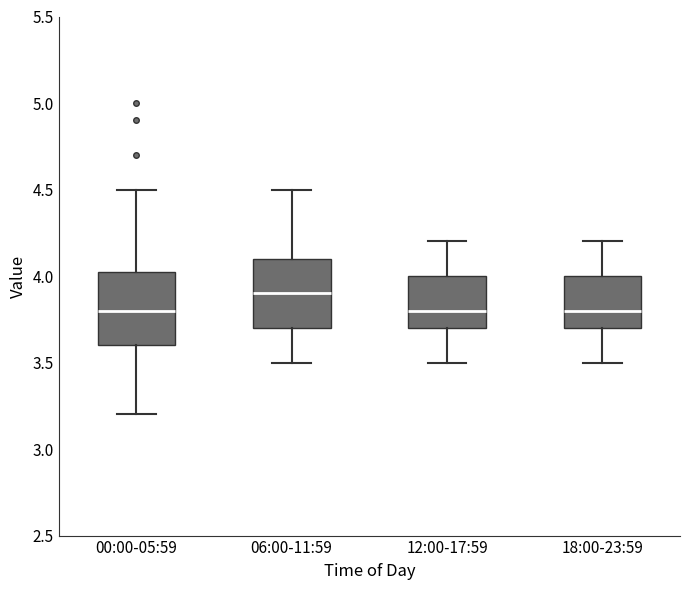

Reading left to right, transcribe this box plot: for each box, give where its median line is, the range the box spans, and where its two whiskers end, as read against the y-axis. The values are not printed on the chart, so give them approximately, as read against the axis.

00:00-05:59: median 3.80, box 3.60 to 4.05, whiskers 3.20 to 4.50
06:00-11:59: median 3.90, box 3.70 to 4.10, whiskers 3.50 to 4.50
12:00-17:59: median 3.80, box 3.70 to 4.00, whiskers 3.50 to 4.20
18:00-23:59: median 3.80, box 3.70 to 4.00, whiskers 3.50 to 4.20